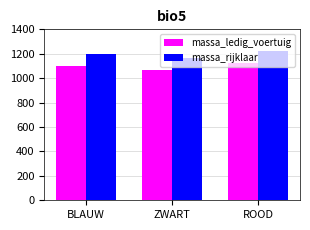

What is the difference between the maximum and minimum values in the massa_rijklaar series?

60.0